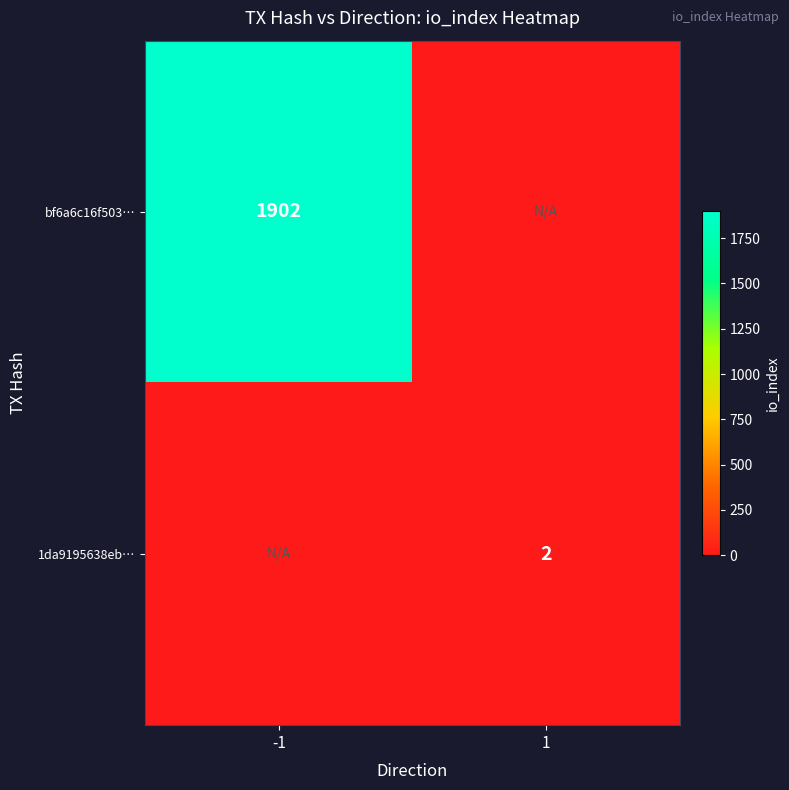

At which category is the sum across all series the highest?

-1